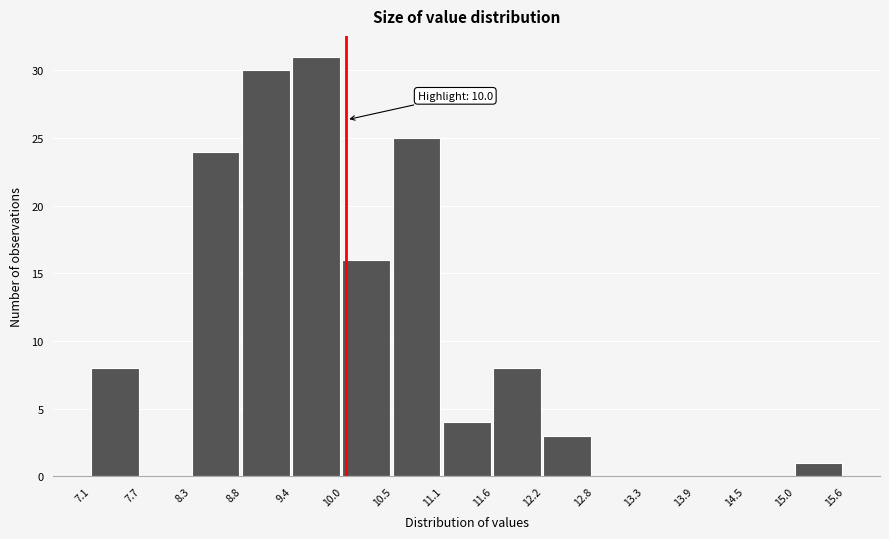

Over which range of the x-axis is the bar tallest?

9.4 to 10.0